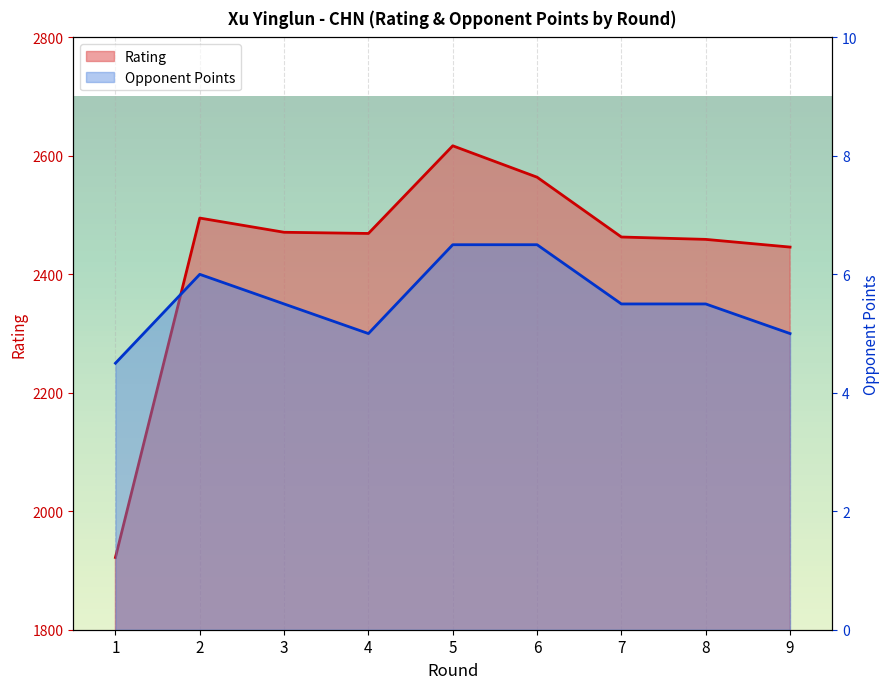

True or false: Rating and Opponent Points cross at least once.

False